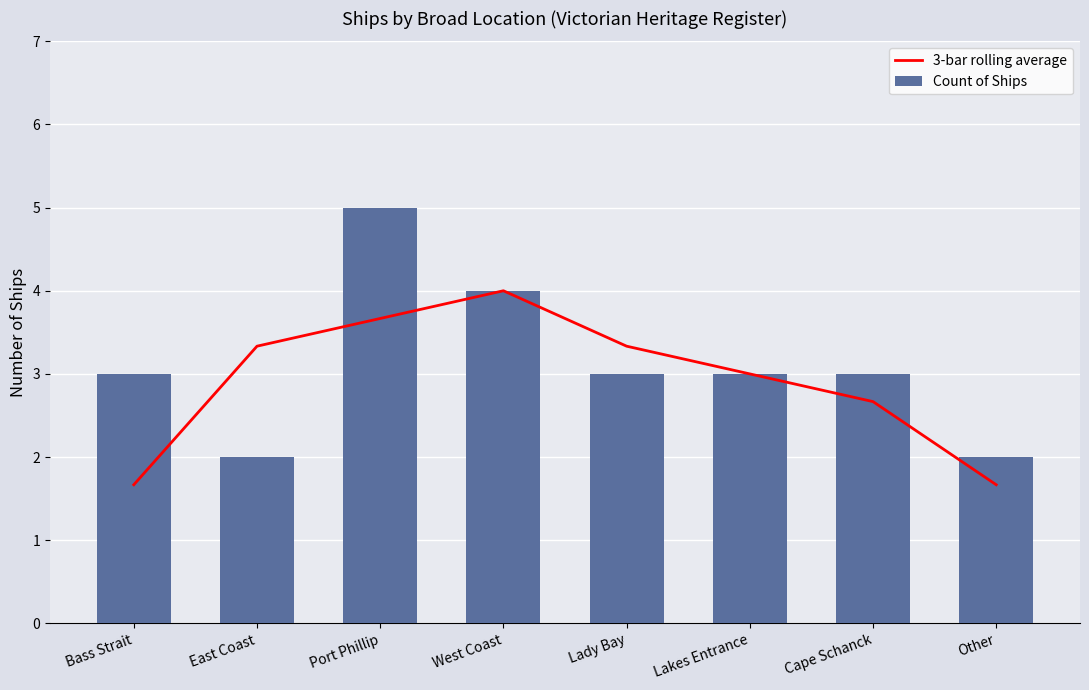

At how many categories does at least one series exceed 3?

4